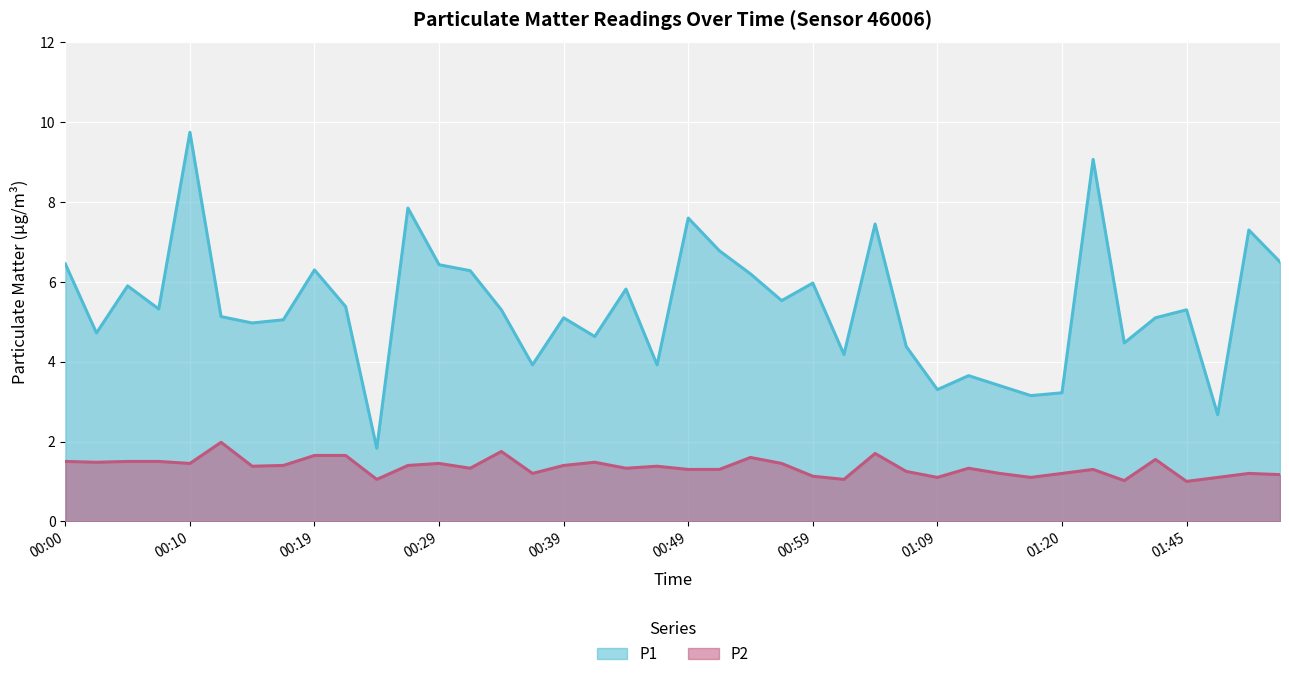

What is the average value of the P1 series?

5.4